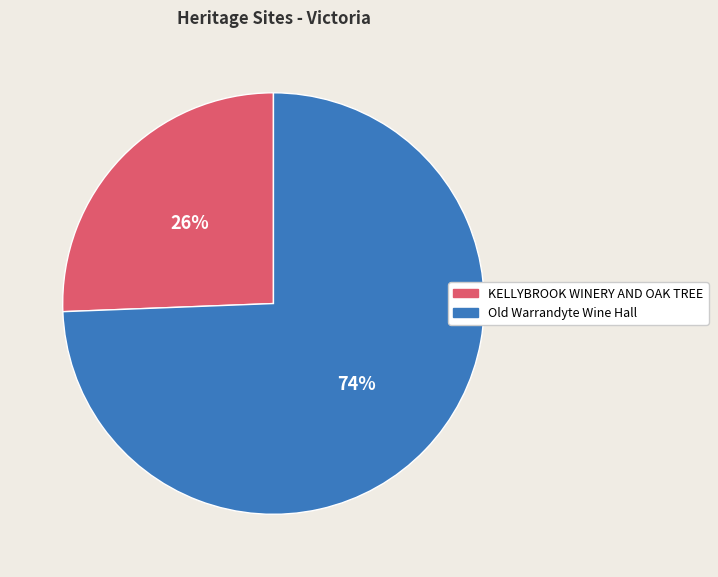

Is it true that Old Warrandyte Wine Hall is 64% of the pie?

False